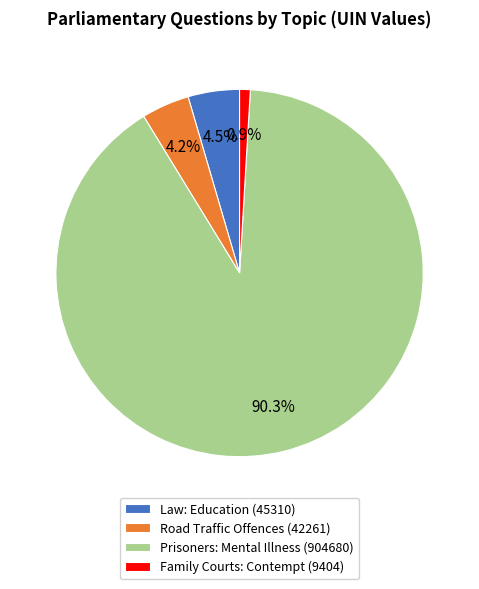

To the nearest percent, what is the average slice percentage?

25%